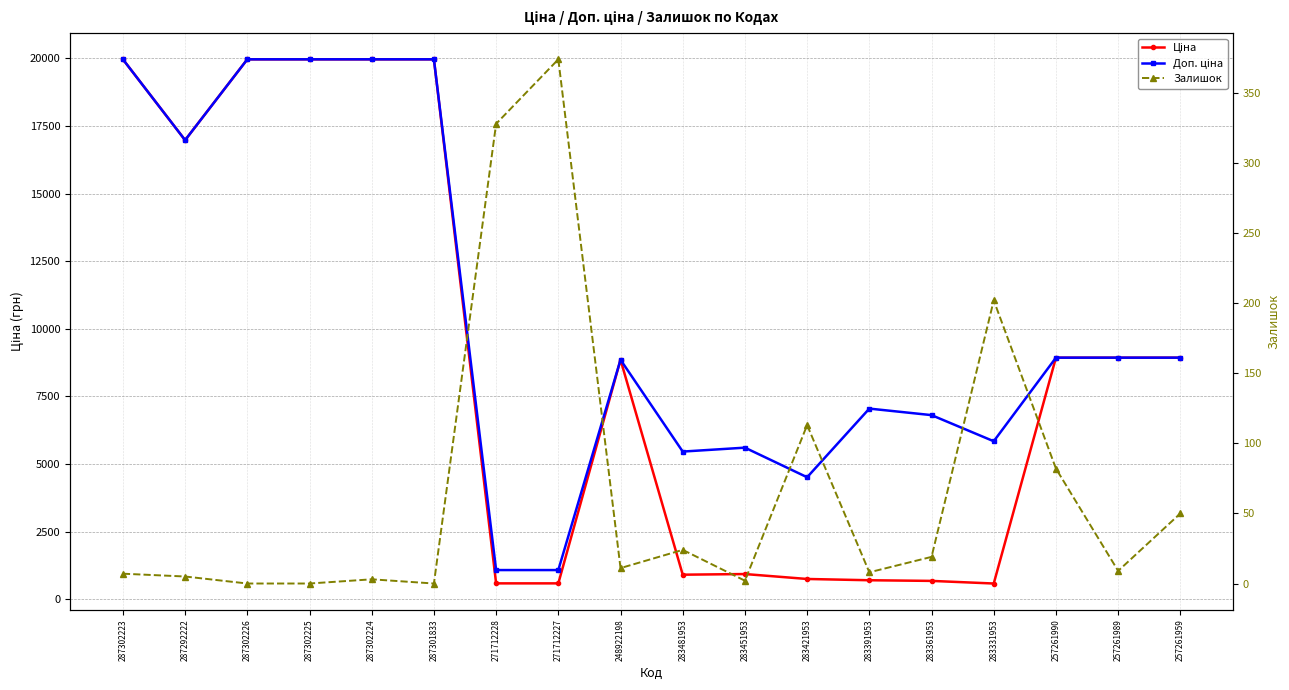

What position from the right is 257261989?

2